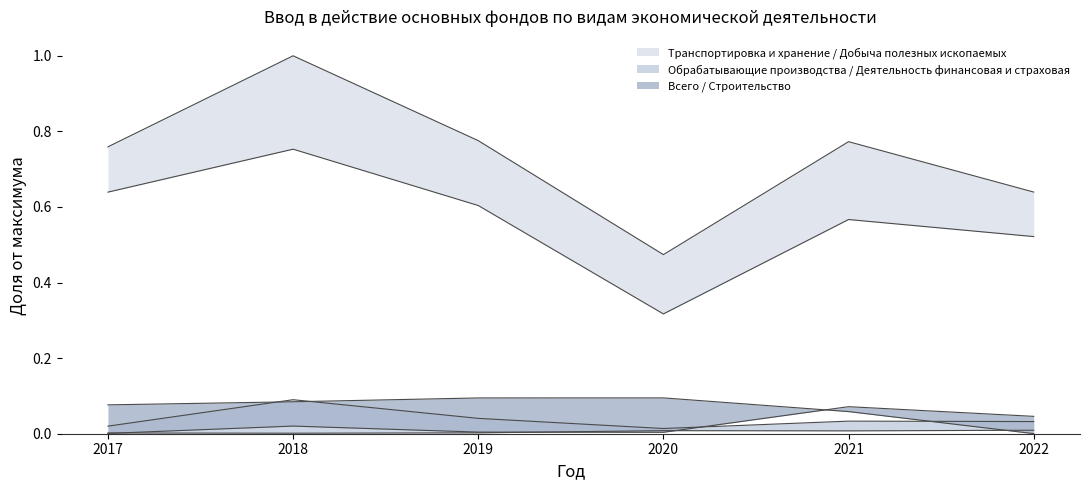

What is the total value across all series at 2020?

0.9